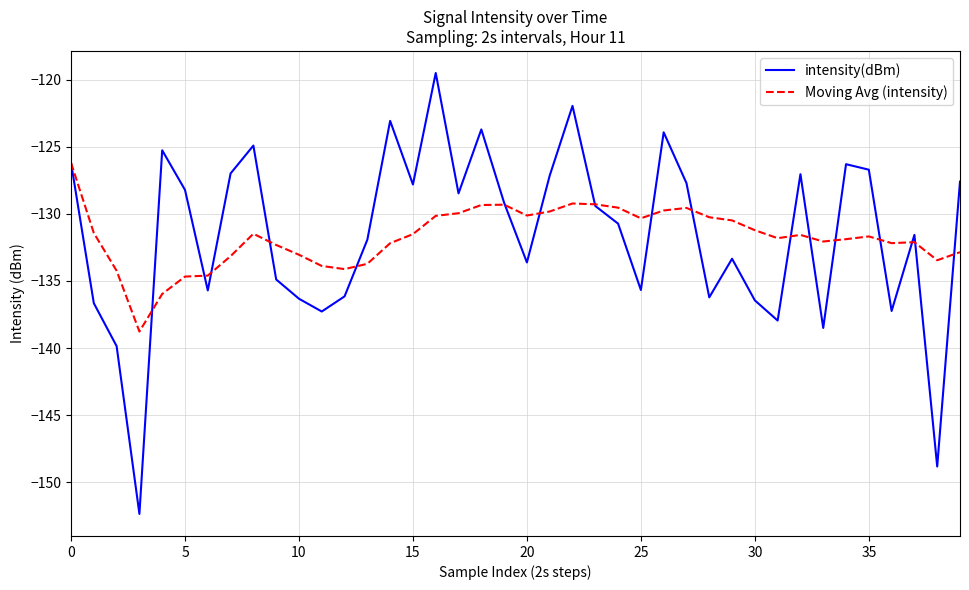

Rank the series by their maximum value, from highest to lowest.

intensity(dBm), Moving Avg (intensity)